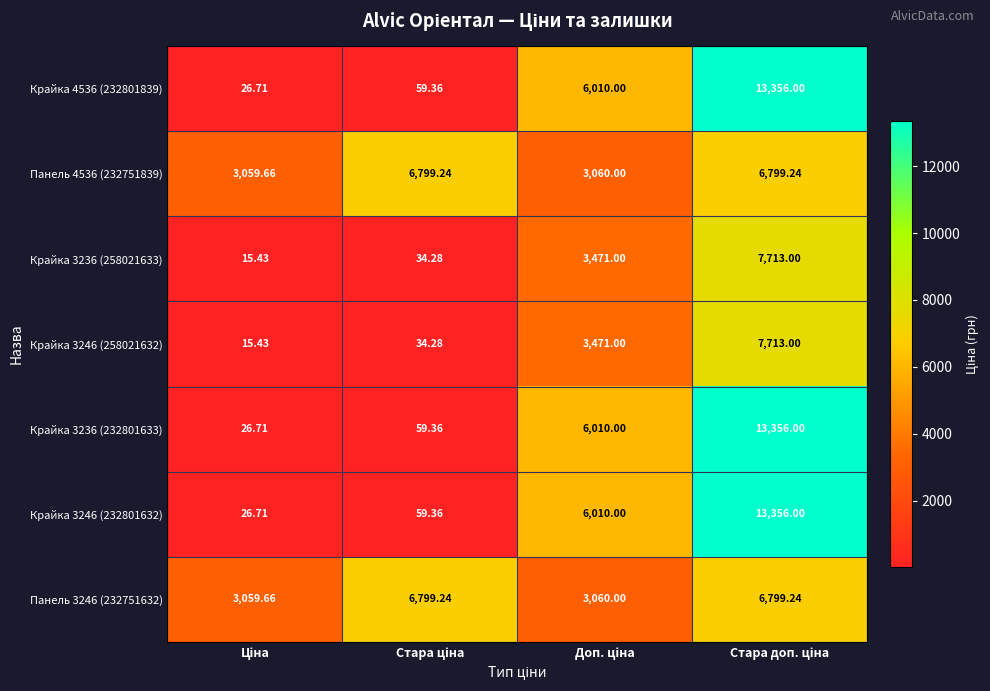

At which category is the sum across all series the highest?

Стара доп. ціна